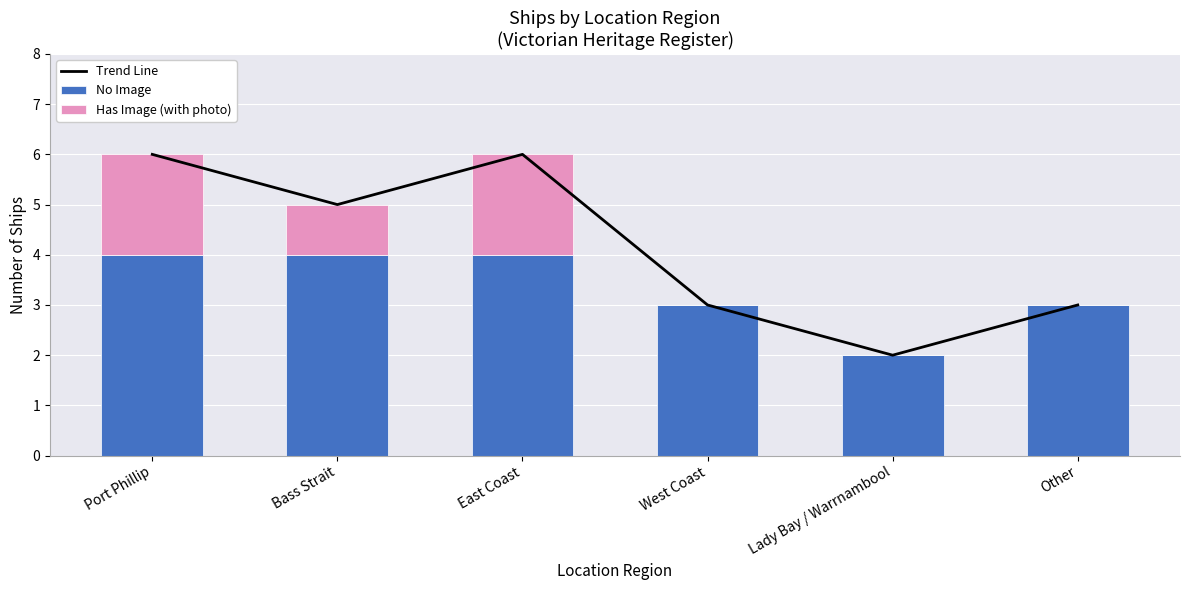

What is the difference between the No Image values at Bass Strait and West Coast?

1